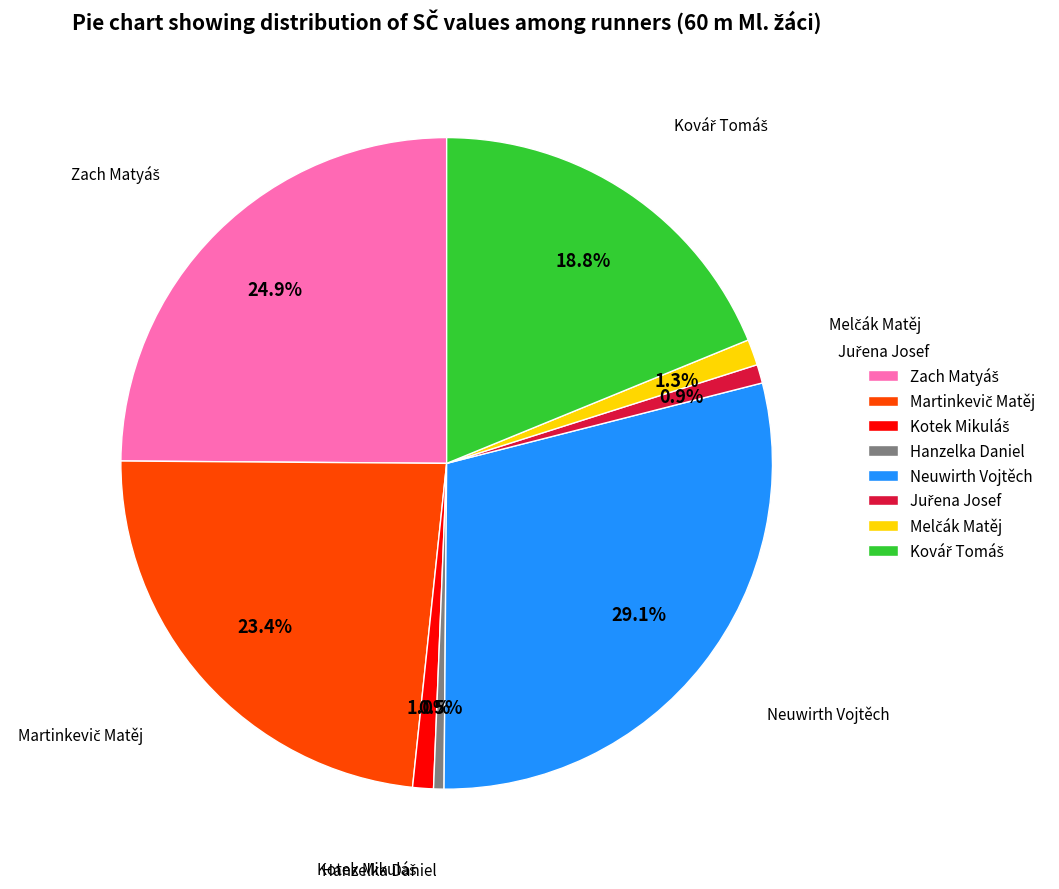

What is the largest slice in the pie chart?

Neuwirth Vojtěch